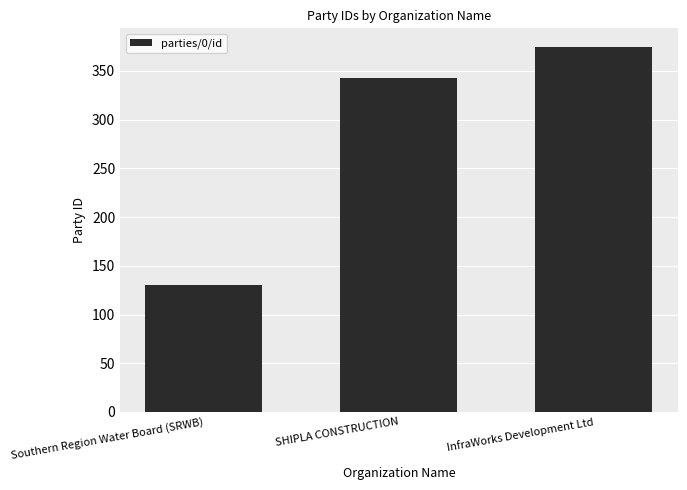

What is the label of the 3rd bar from the left?

InfraWorks Development Ltd